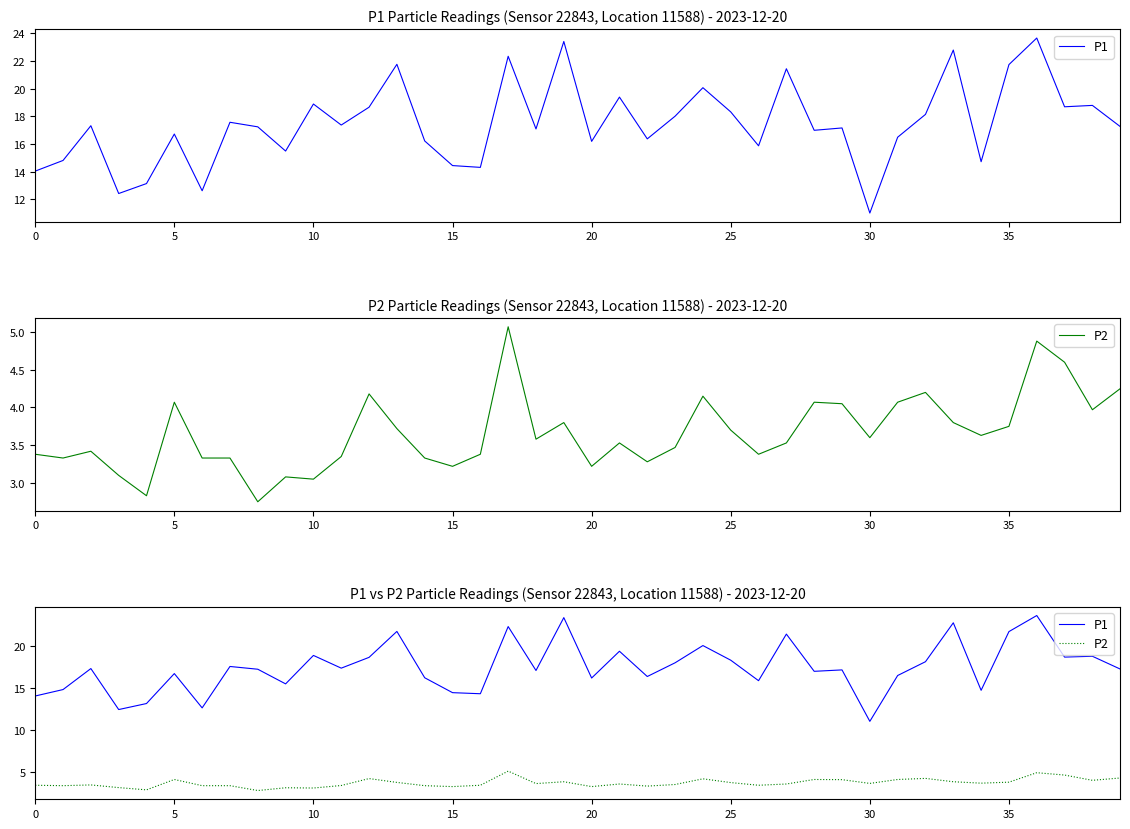

List the series in order of their peak value, highest first.

P1, P2